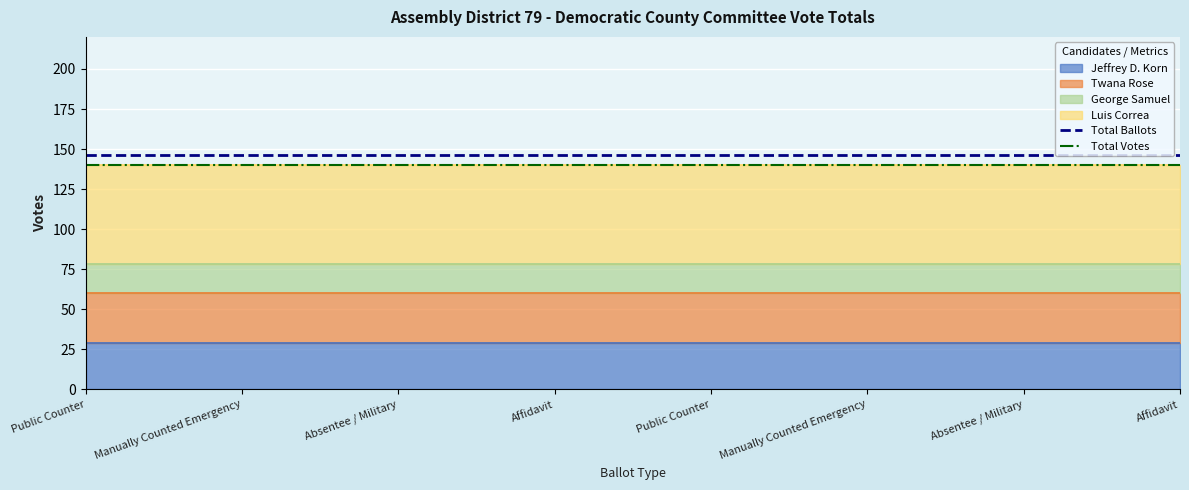

What is the difference between the highest and lowest values at Absentee / Military?

6